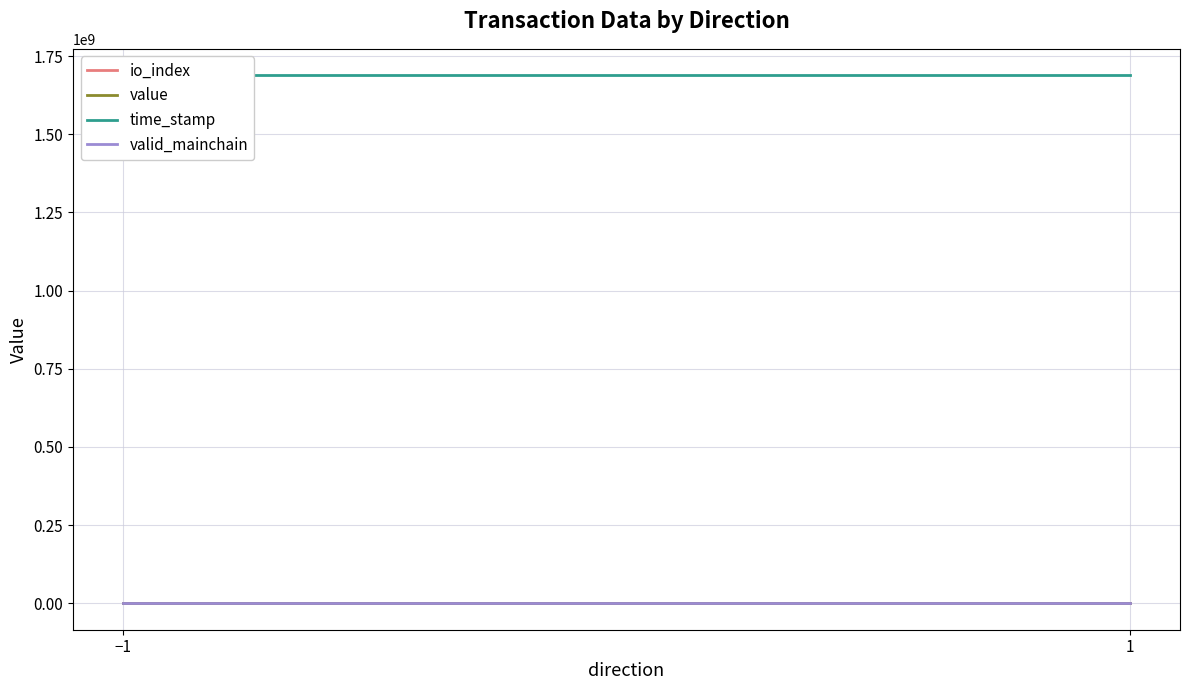

What is the sum of all time_stamp values?

6754679318.0